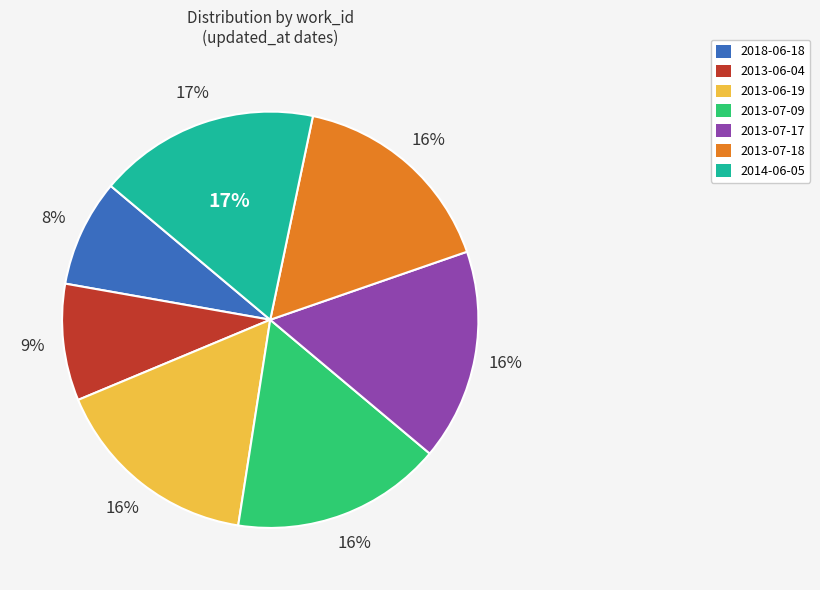

How many slices are in this pie chart?

7